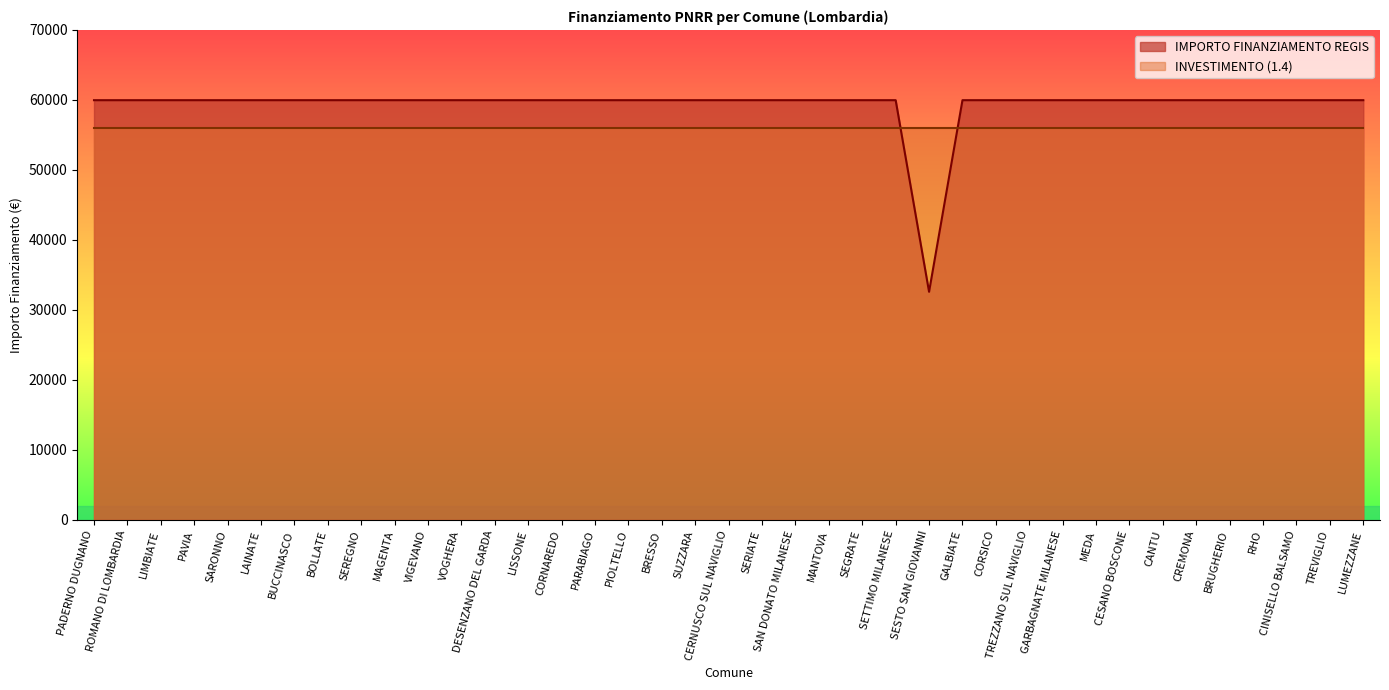

What is the greatest value displayed?

59966